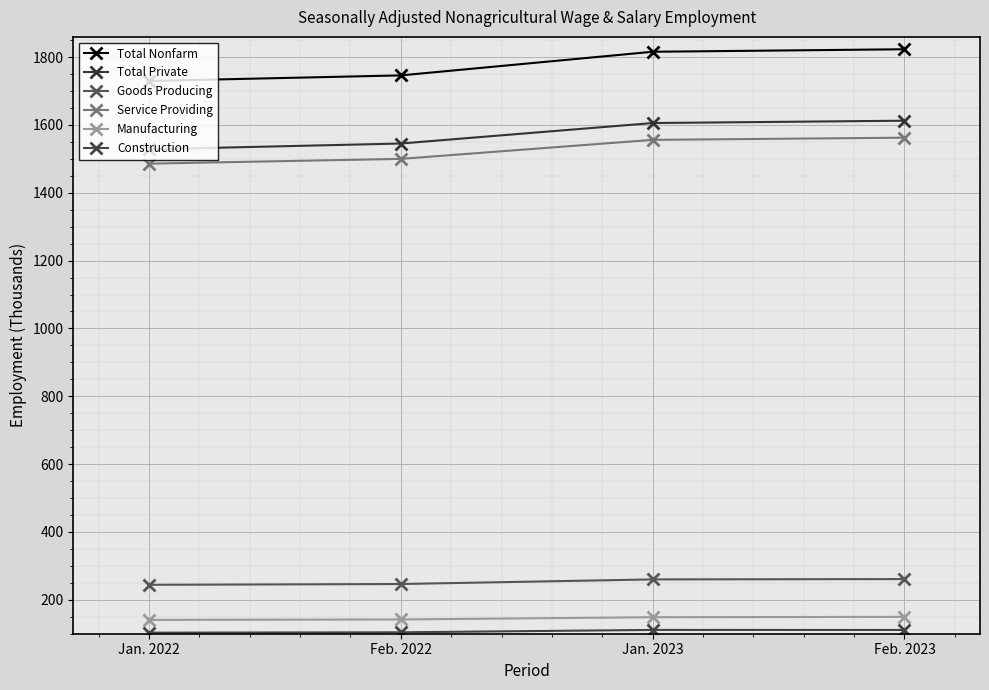

What value does the Service Providing series have at Feb. 2023?

1562.5